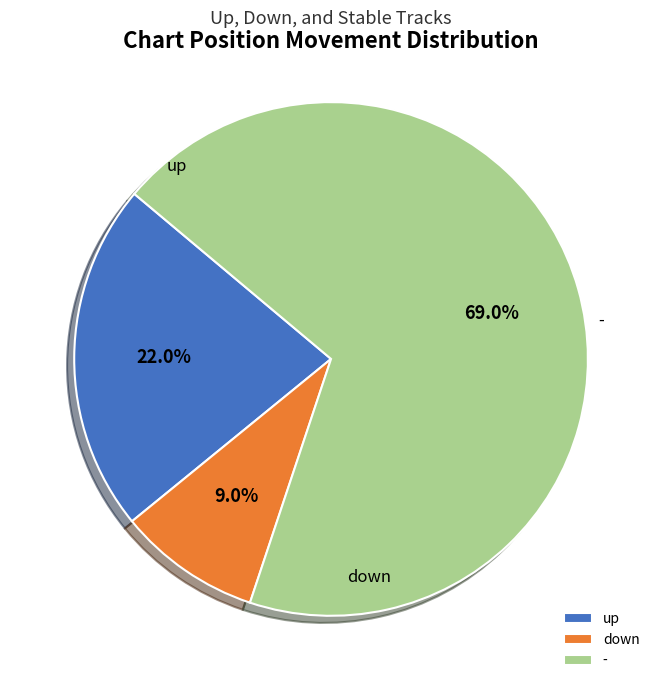

How many slices are in this pie chart?

3